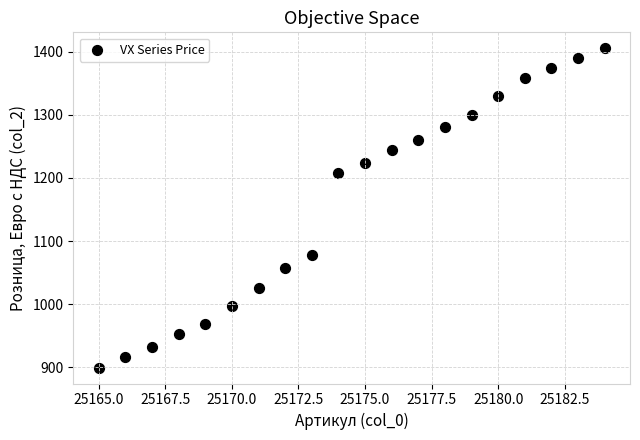

What Y value in the scatter plot is closest to 1152?

1207.3